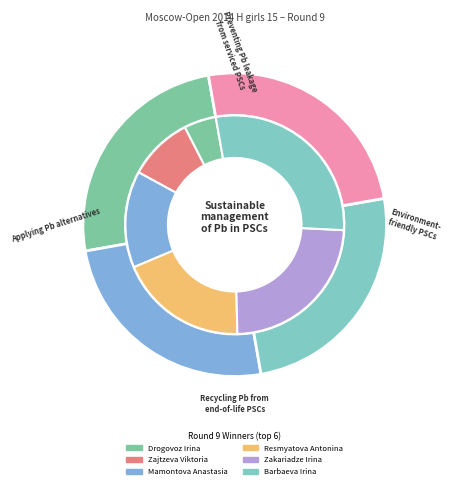

Is there any slice that represents more than half of the pie?

No